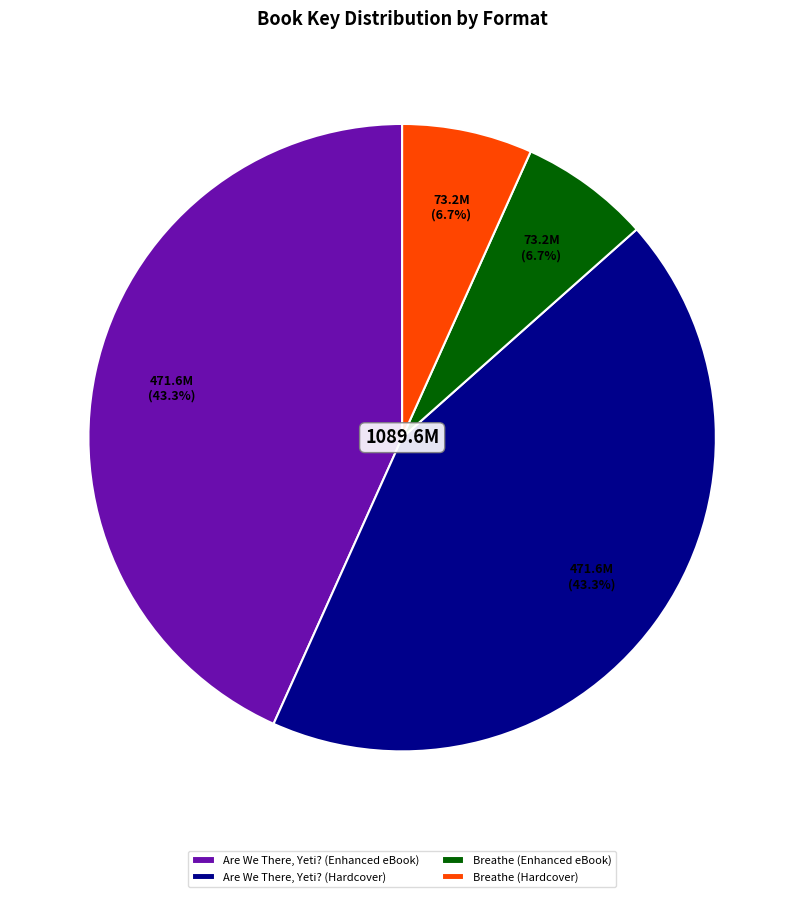

What is the largest slice in the pie chart?

Are We There, Yeti? (Enhanced eBook)